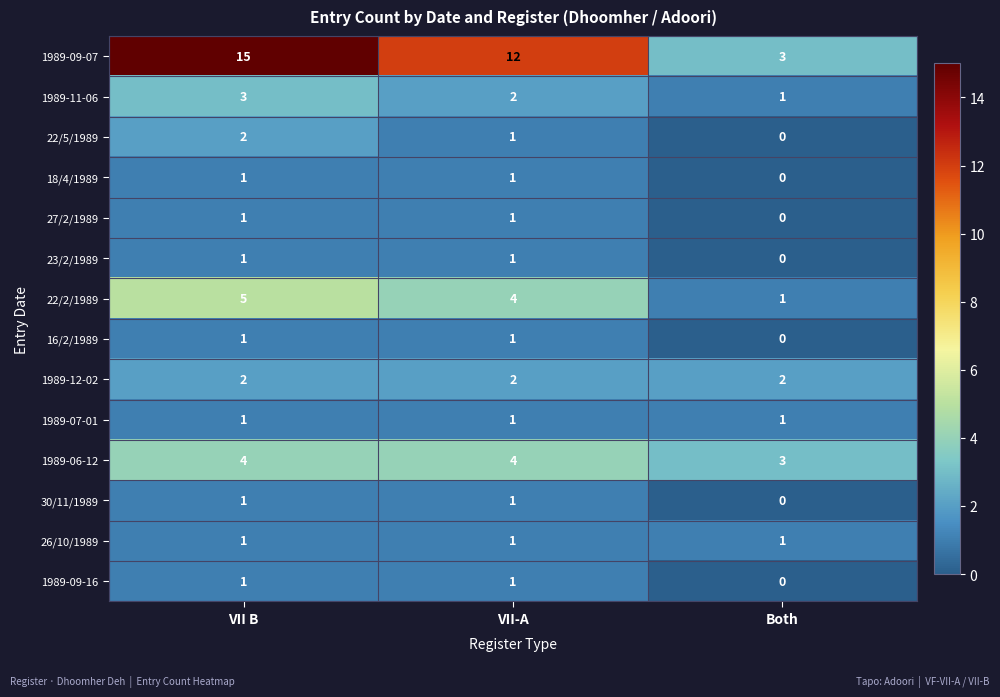

What is the sum of the 1989-12-02 values at Both and VII B?

4